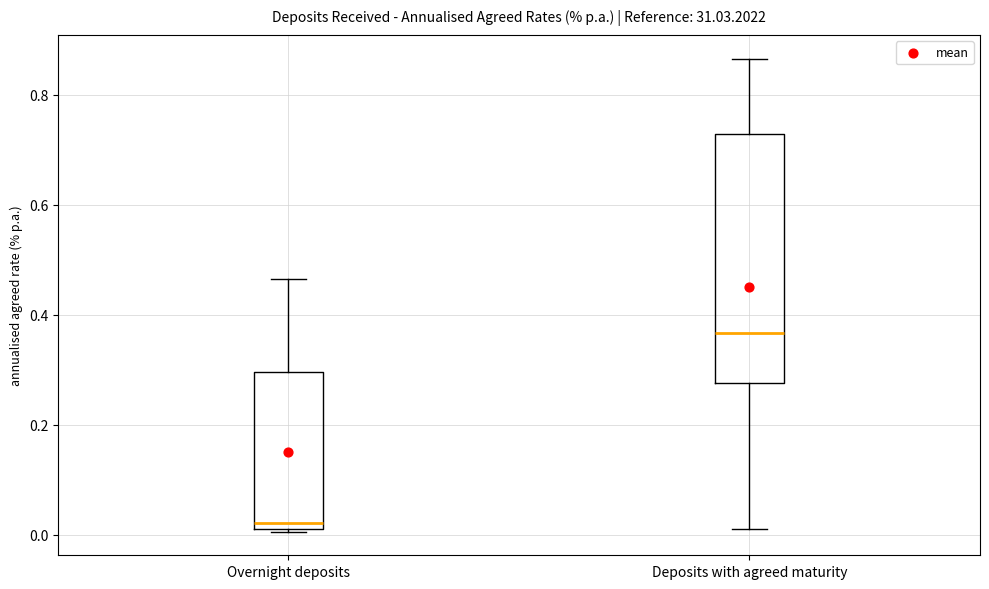

Reading left to right, transcribe this box plot: for each box, give where its median line is, the range the box spans, and where its two whiskers end, as read against the y-axis. The values are not printed on the chart, so give them approximately, as read against the axis.

Overnight deposits: median 0.02 (just above the box's lower edge), box 0.02 to 0.30, whiskers 0.00 to 0.46
Deposits with agreed maturity: median 0.36, box 0.28 to 0.72, whiskers 0.02 to 0.86